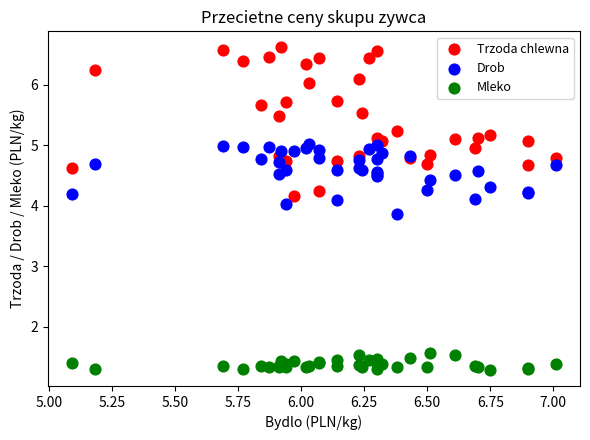

Which series has the largest Y range (max minus min)?

Trzoda chlewna